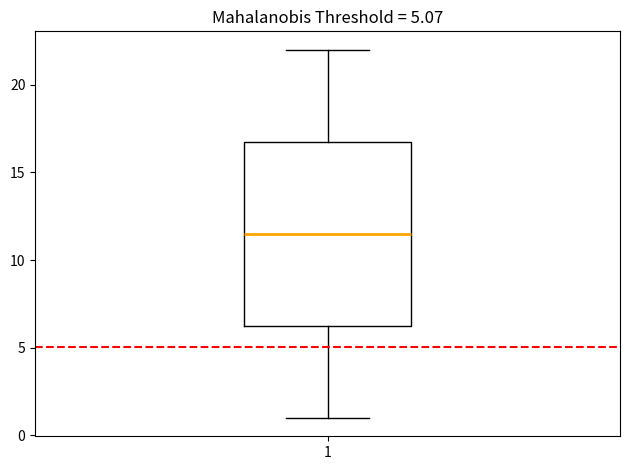

Transcribe this box plot: give where the median line is, the range the box spans, and where the two whiskers end, as read against the y-axis. The values are not printed on the chart, so give them approximately, as read against the axis.

median 11.5, box 6.5 to 17.0, whiskers 1.0 to 22.0